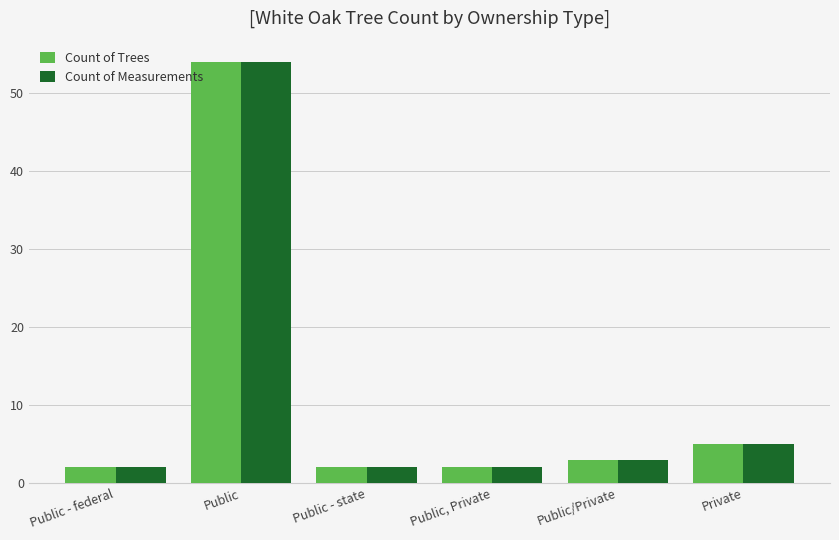

Count the number of data series in this chart.

2